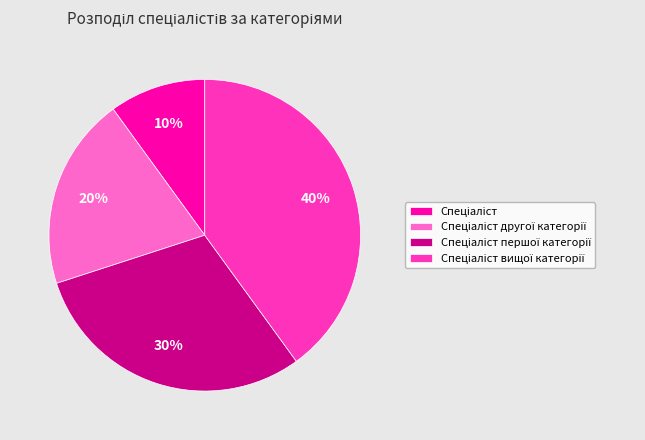

Does any single category account for the majority?

No